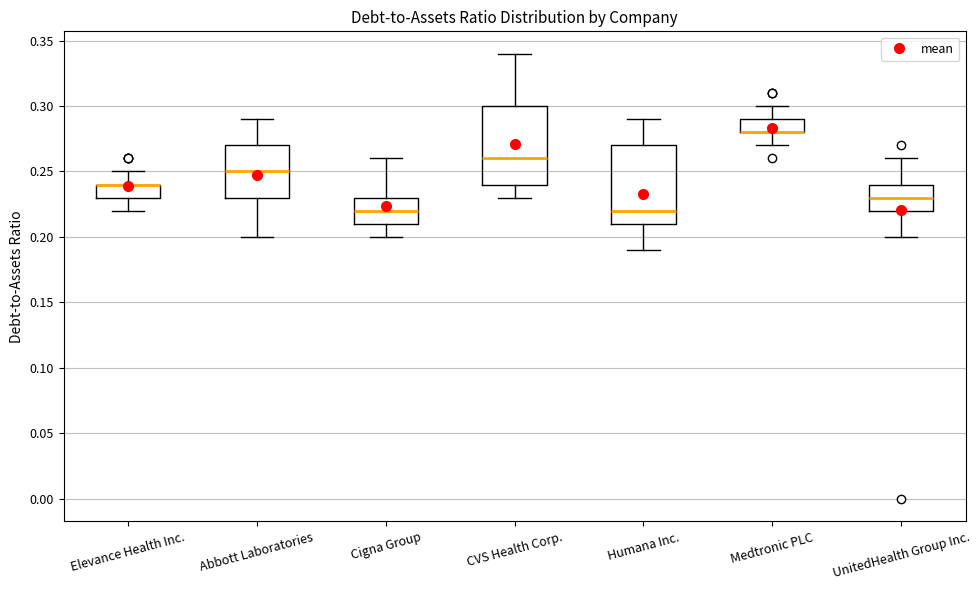

Reading left to right, read every box against the y-axis: the position of its median line, the range the box covers, and the ends of its whiskers. The values are not printed on the chart, so give them approximately, as read against the axis.

Elevance Health Inc.: median 0.24 (drawn on the box's upper edge), box 0.23 to 0.24, whiskers 0.22 to 0.25
Abbott Laboratories: median 0.25, box 0.23 to 0.27, whiskers 0.20 to 0.29
Cigna Group: median 0.22, box 0.21 to 0.23, whiskers 0.20 to 0.26
CVS Health Corp.: median 0.26, box 0.24 to 0.30, whiskers 0.23 to 0.34
Humana Inc.: median 0.22, box 0.21 to 0.27, whiskers 0.19 to 0.29
Medtronic PLC: median 0.28 (drawn on the box's lower edge), box 0.28 to 0.29, whiskers 0.27 to 0.30
UnitedHealth Group Inc.: median 0.23, box 0.22 to 0.24, whiskers 0.20 to 0.26